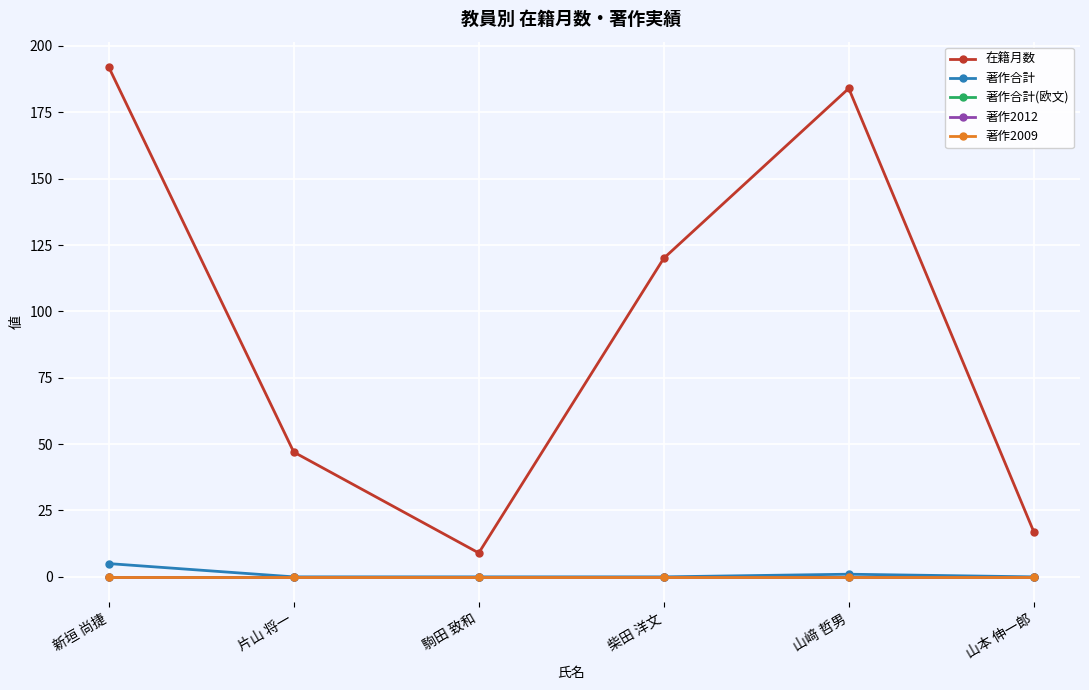

The value of 著作2012 at 駒田 致和 is 0. True or false?

True